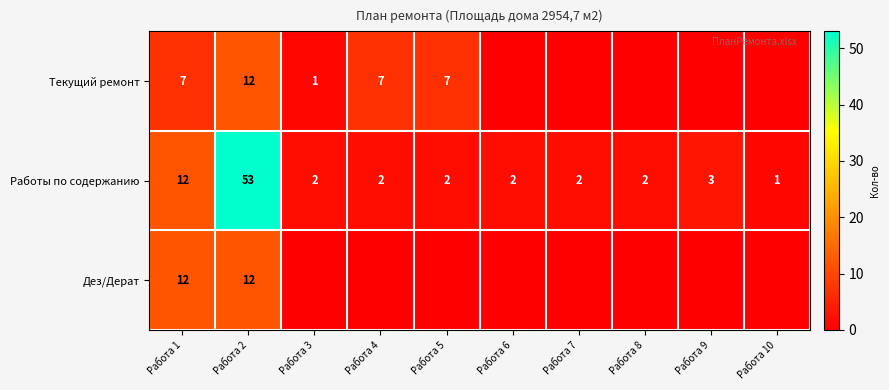

What is the difference between the Работы по содержанию values at Работа 7 and Работа 2?

51